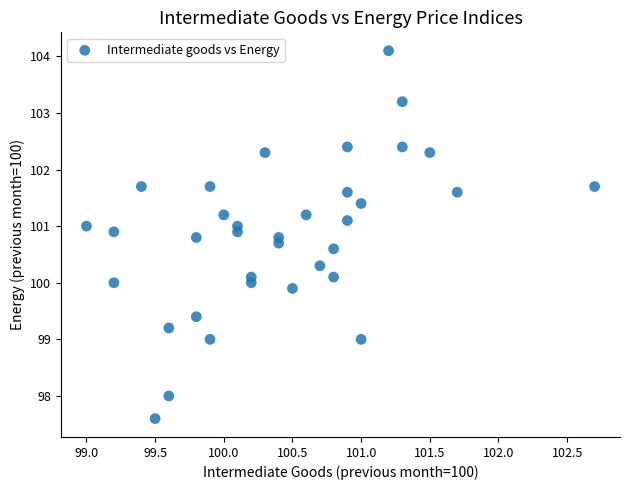

What is the range of Y values (max minus min)?

6.5